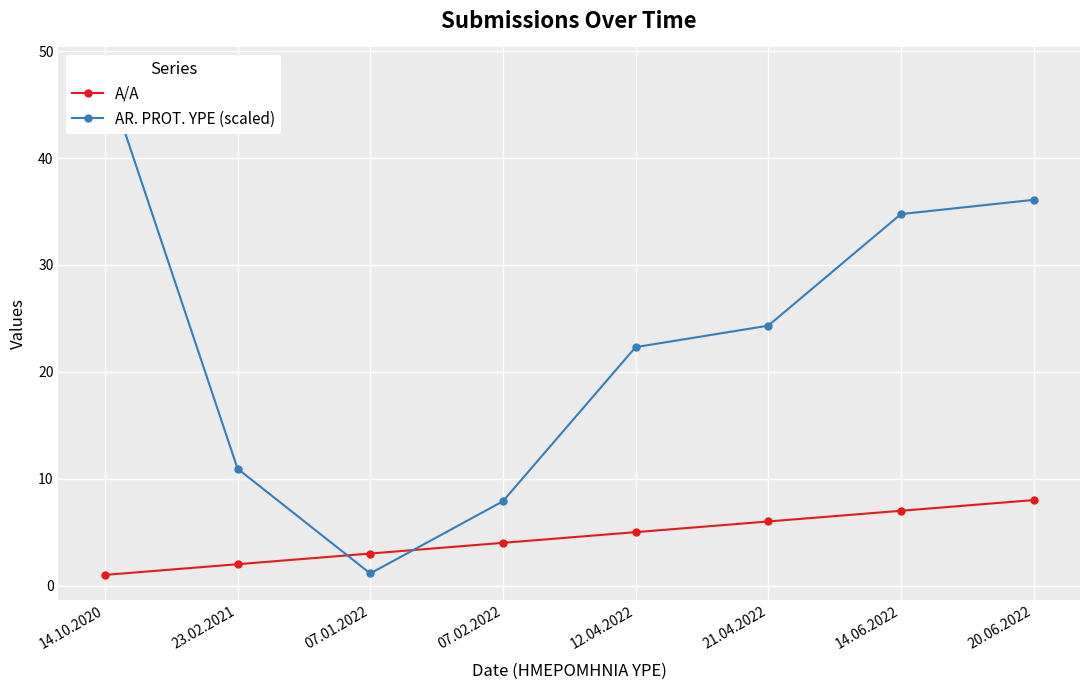

What is the value of the A/A point at the 5th from the left?

5